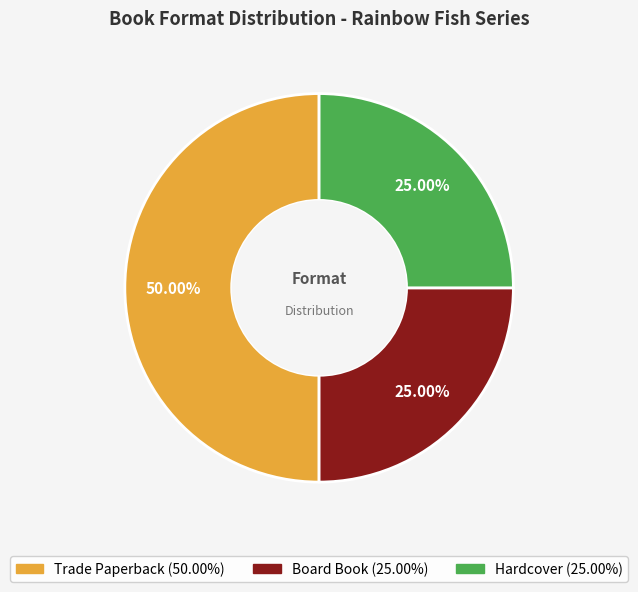

Which category has the biggest portion of the pie?

Trade Paperback